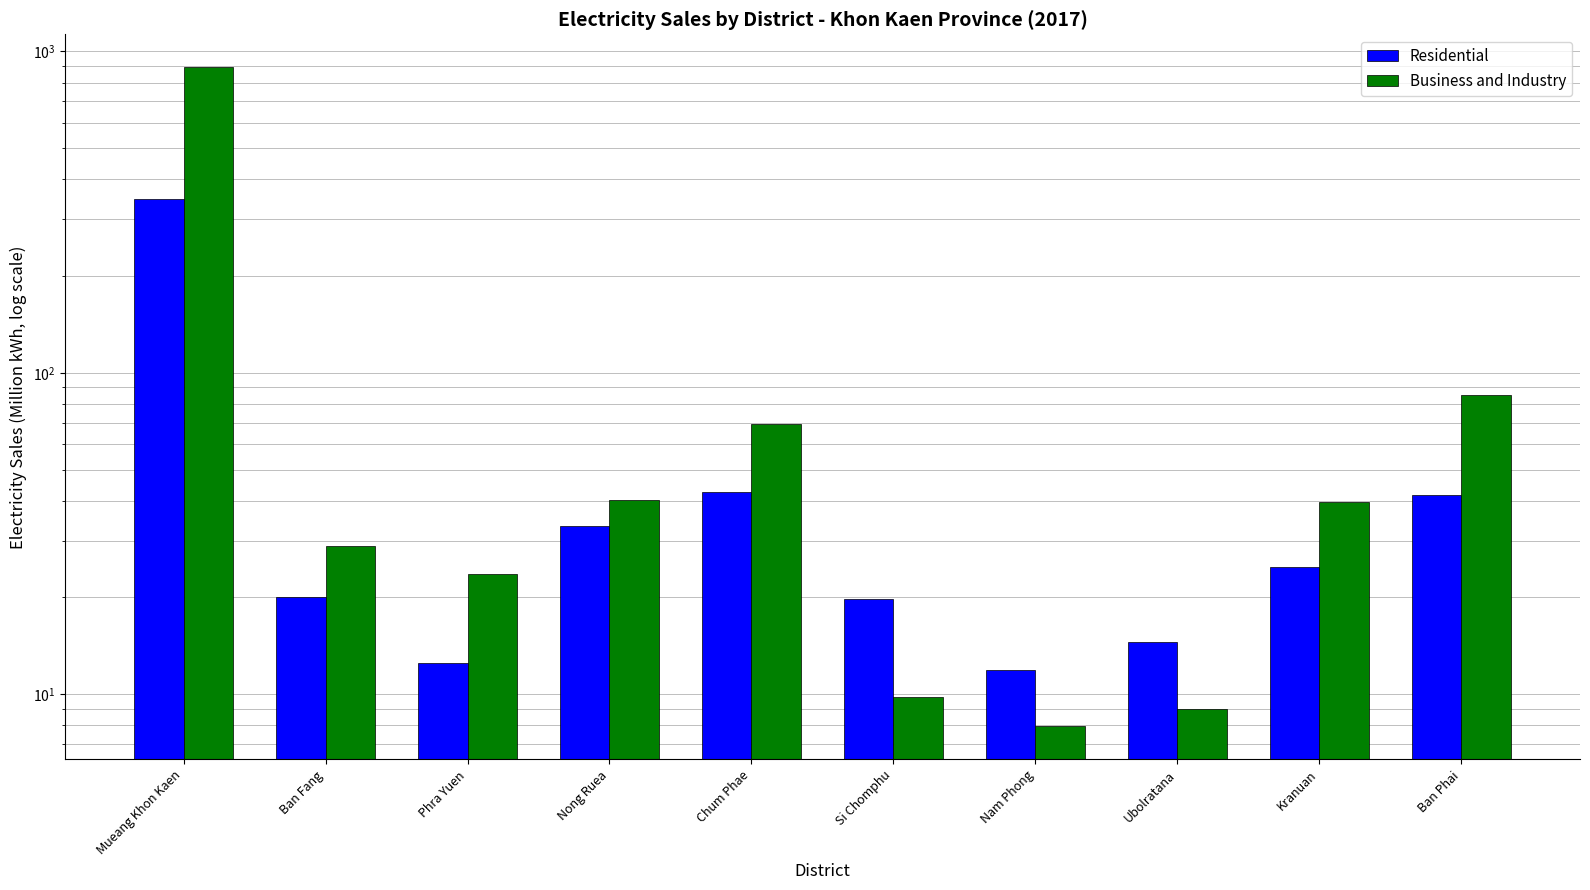

At which label does Residential first exceed 24?

Mueang Khon Kaen